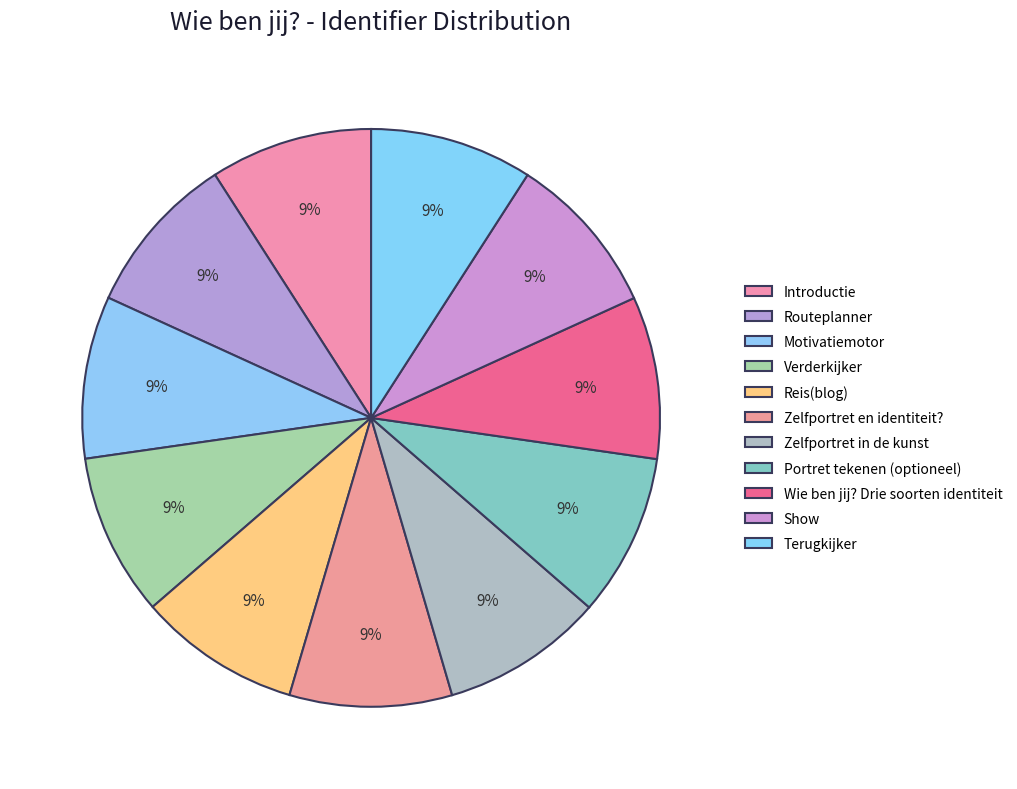

Is it true that Zelfportret in de kunst is 9% of the pie?

True